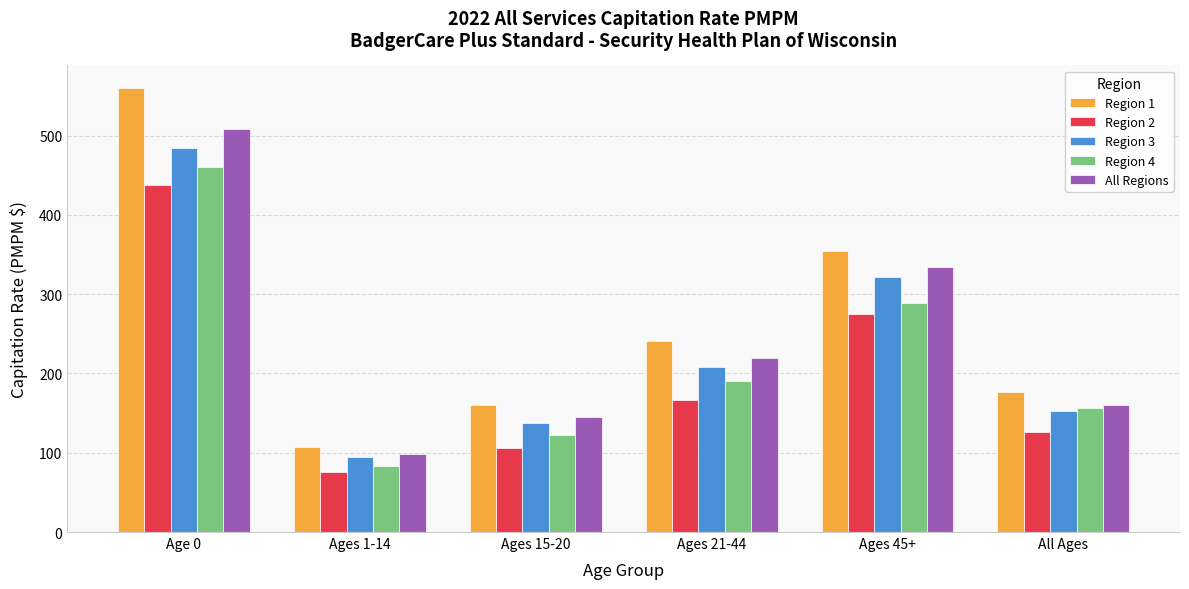

What is the label of the 5th bar from the right?

Ages 1-14